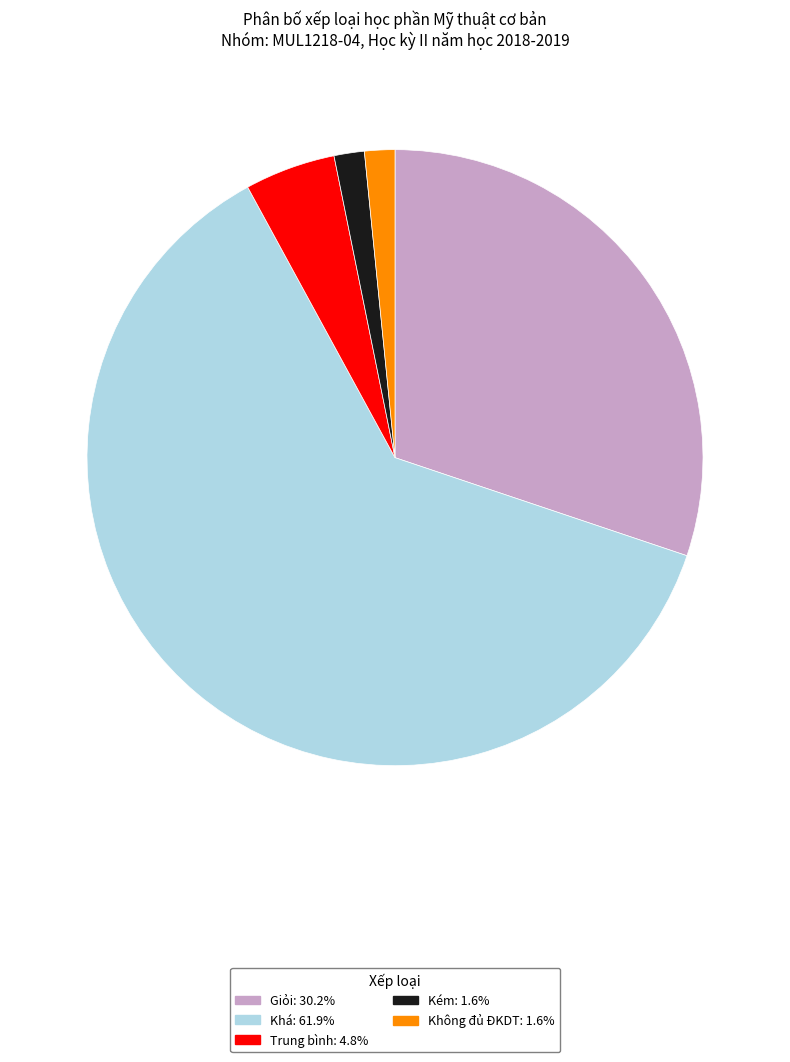

Approximately how many times larger is the value at Giỏi compared to Không đủ ĐKDT?

19.0